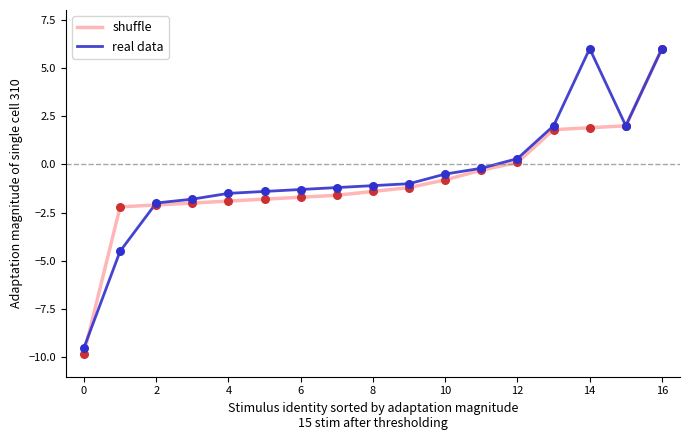

What is the minimum value for shuffle?

-9.8